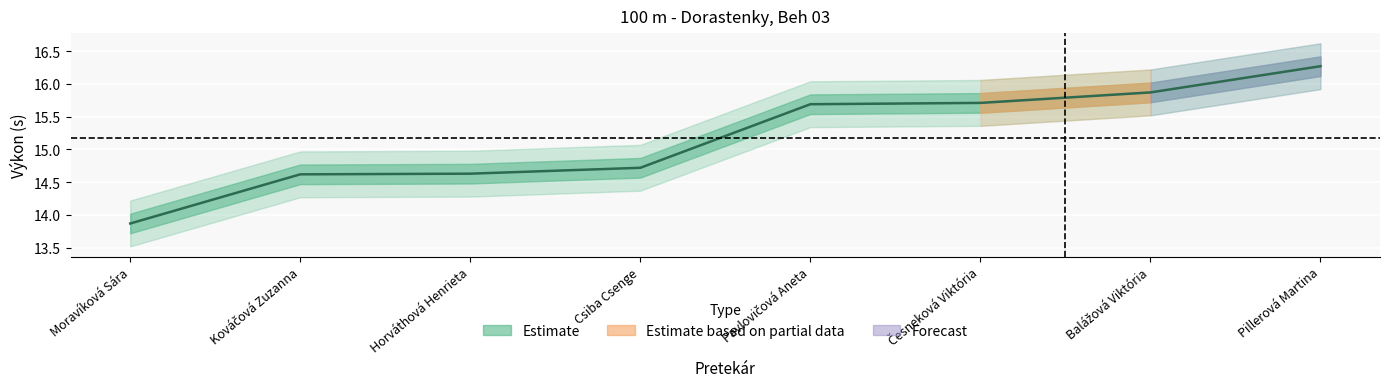

What is the change in value from Kováčová Zuzanna to Balážová Viktória?

+1.2